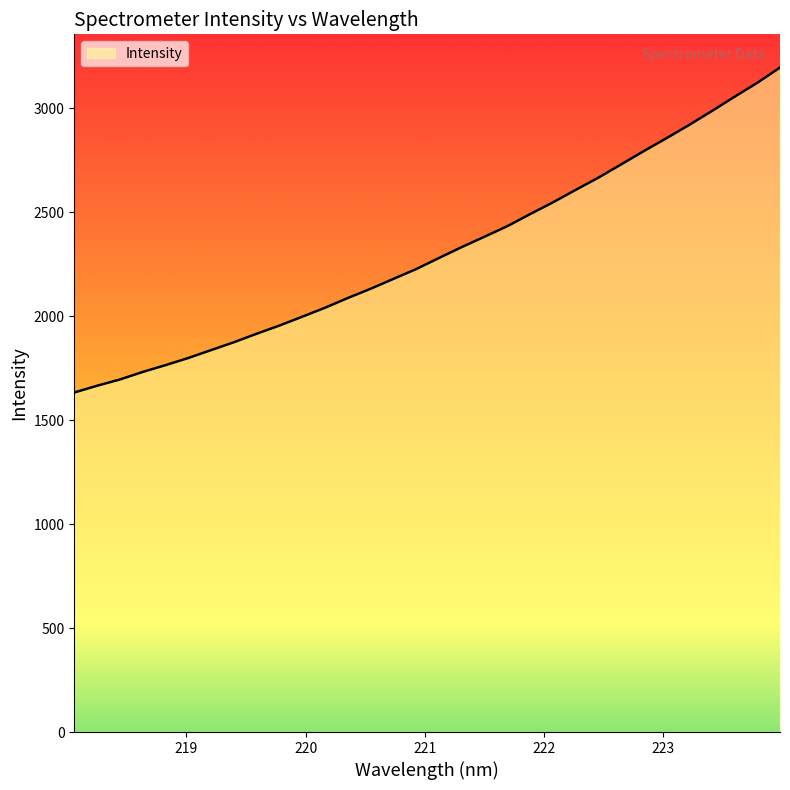

What is the greatest value displayed?

3195.0